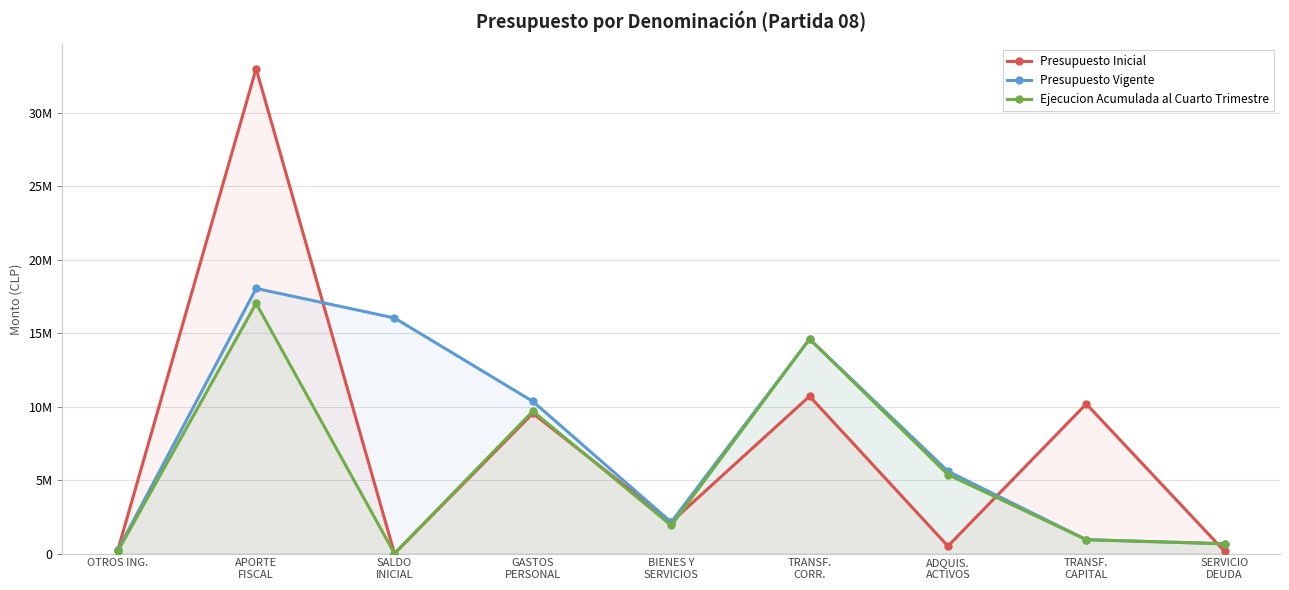

Where is the first local minimum for Ejecucion Acumulada al Cuarto Trimestre?

SALDO
INICIAL